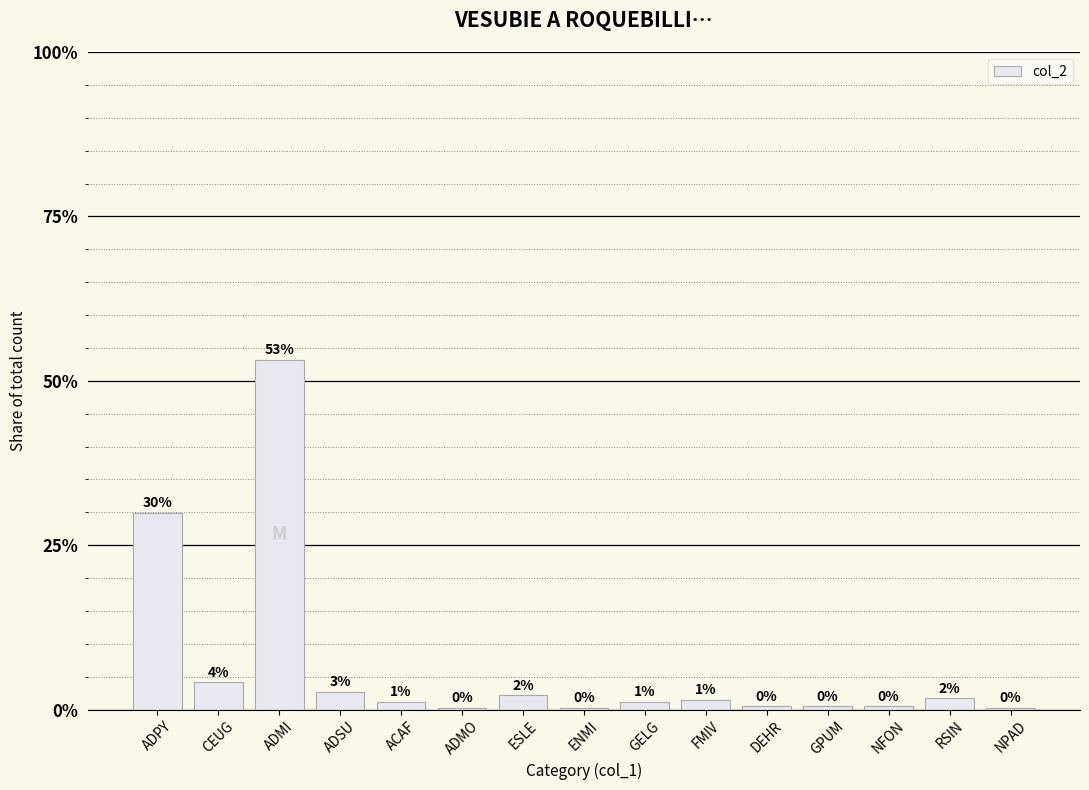

Are the bars horizontal?

No